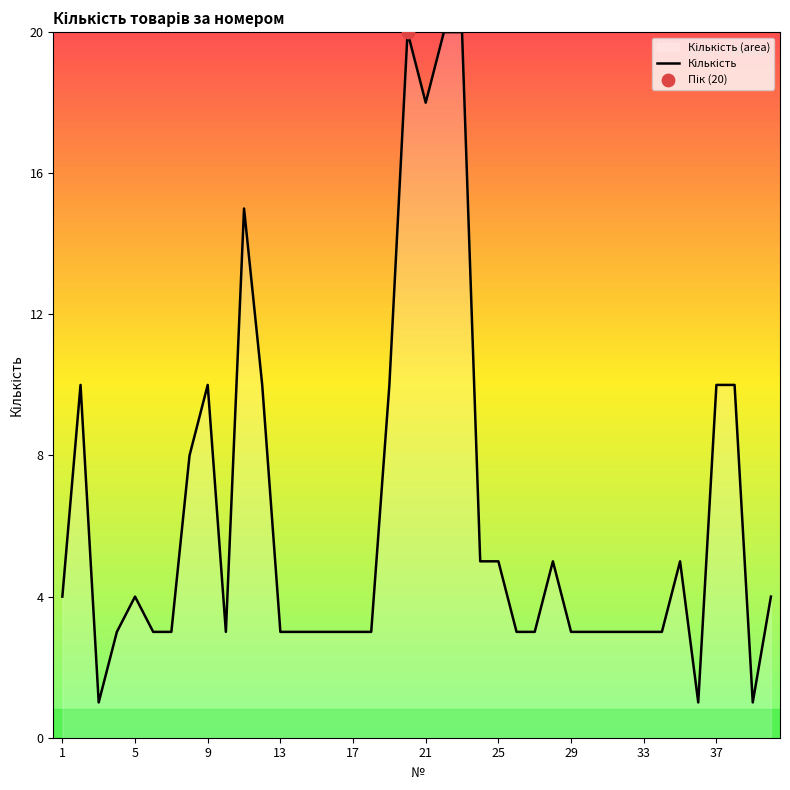

What is the maximum value shown in the chart?

20